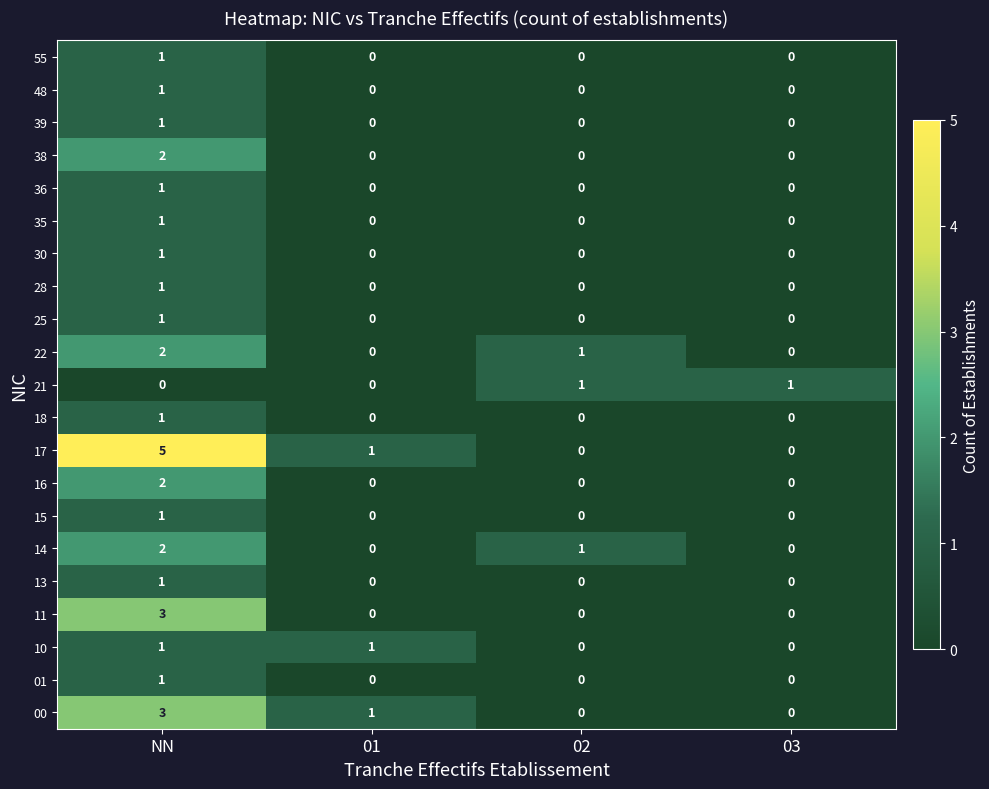

Count the 30 values in the range 0 to 1.

4